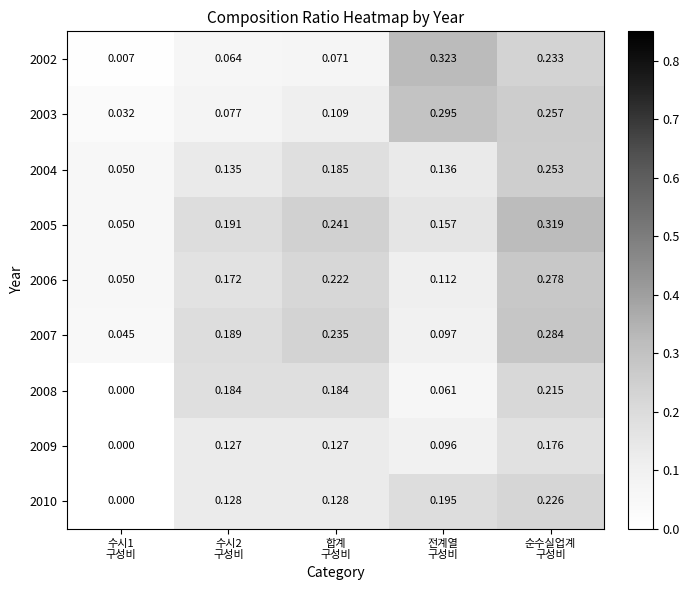

How many data points does each series have?

5